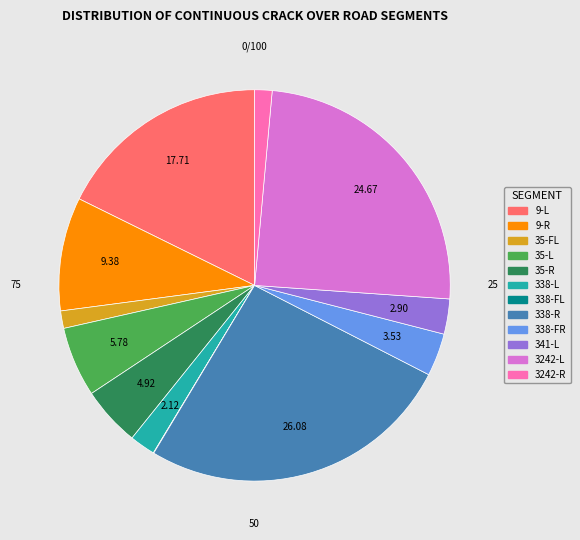

Is there a majority slice in this chart?

No